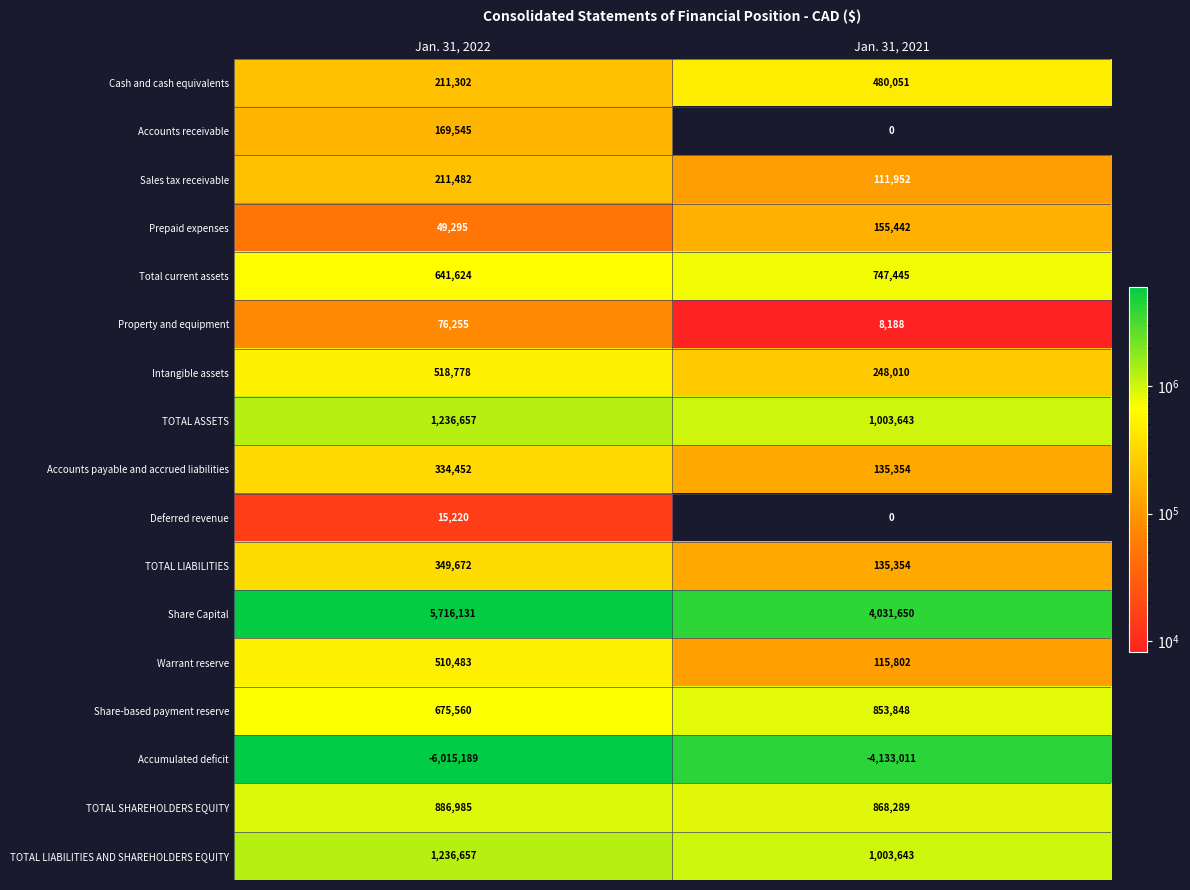

List the labels in order of Intangible assets value, smallest first.

Jan. 31, 2021, Jan. 31, 2022